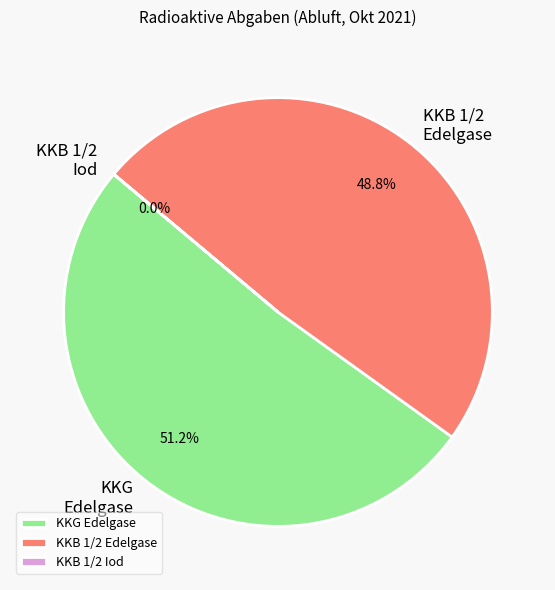

What percentage do KKG Edelgase and KKB 1/2 Edelgase together represent?

100.0%